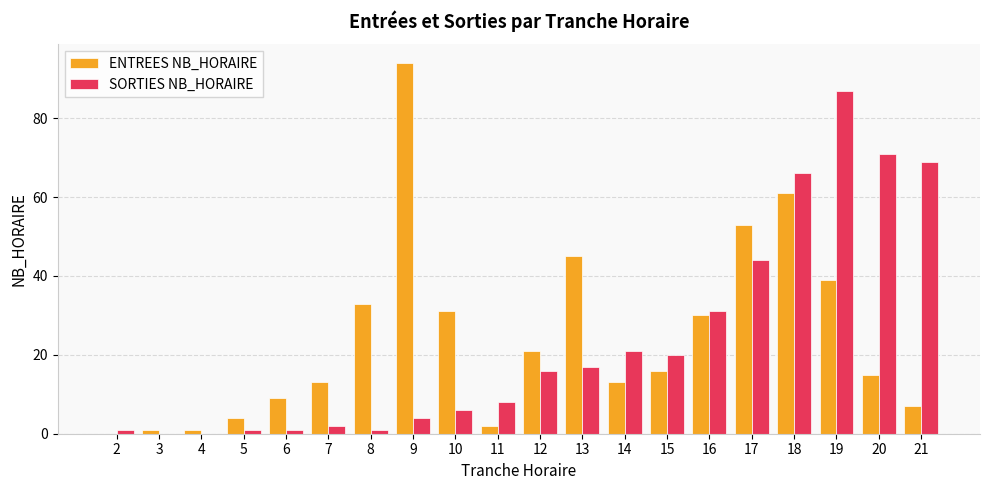

What are all the series names shown in the legend?

ENTREES NB_HORAIRE, SORTIES NB_HORAIRE